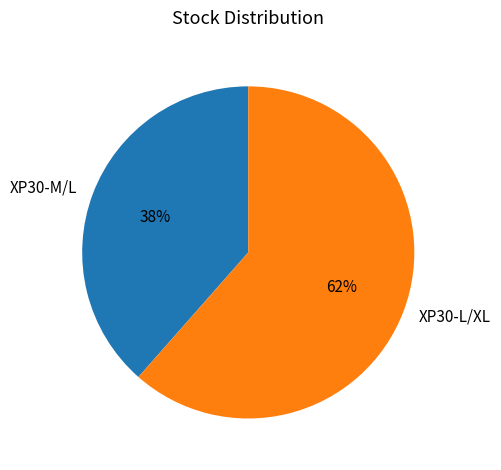

Approximately how many times larger is the value at XP30-M/L compared to XP30-L/XL?

0.6